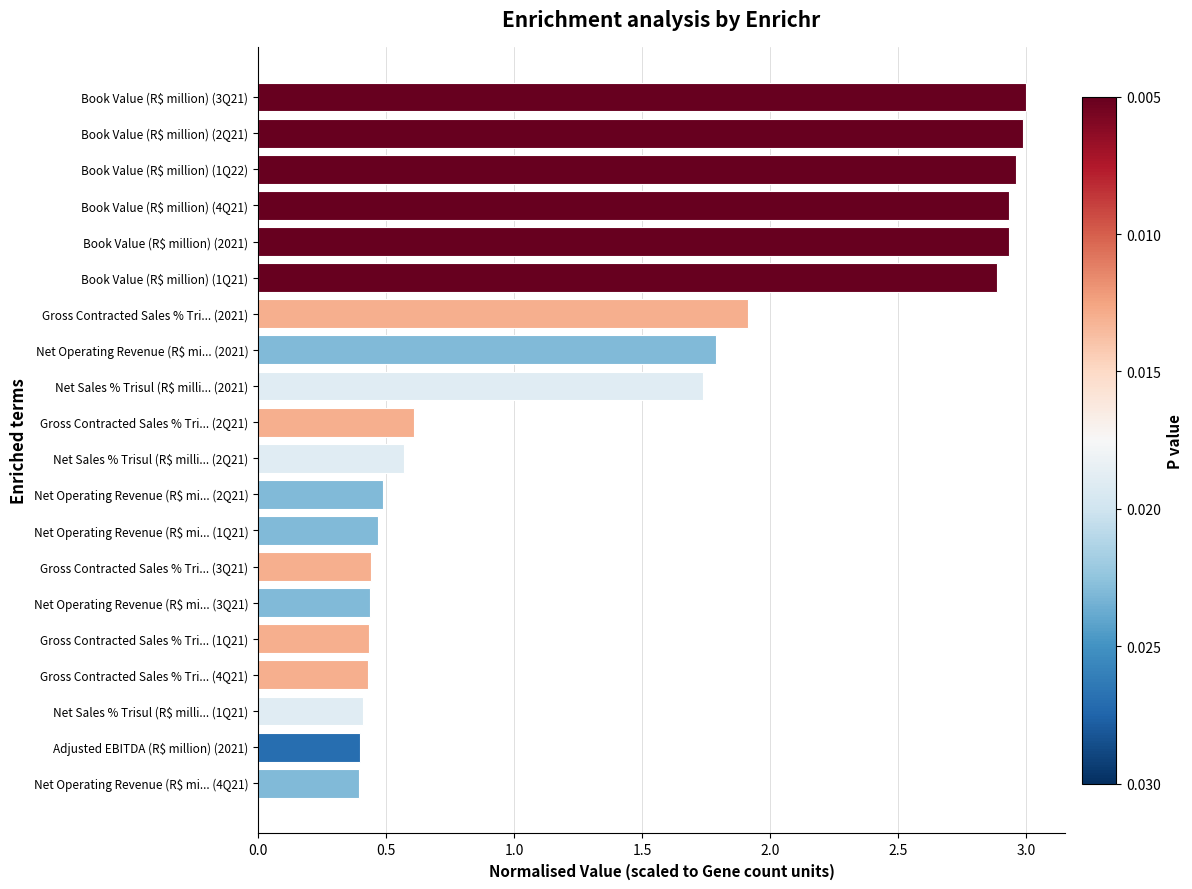

Is it true that the value at Adjusted EBITDA (R$ million) (2021) is 0.4?

True